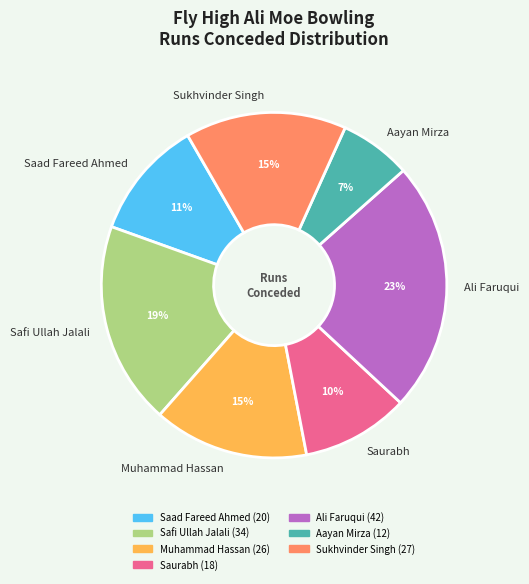

Count the number of slices in the pie.

7